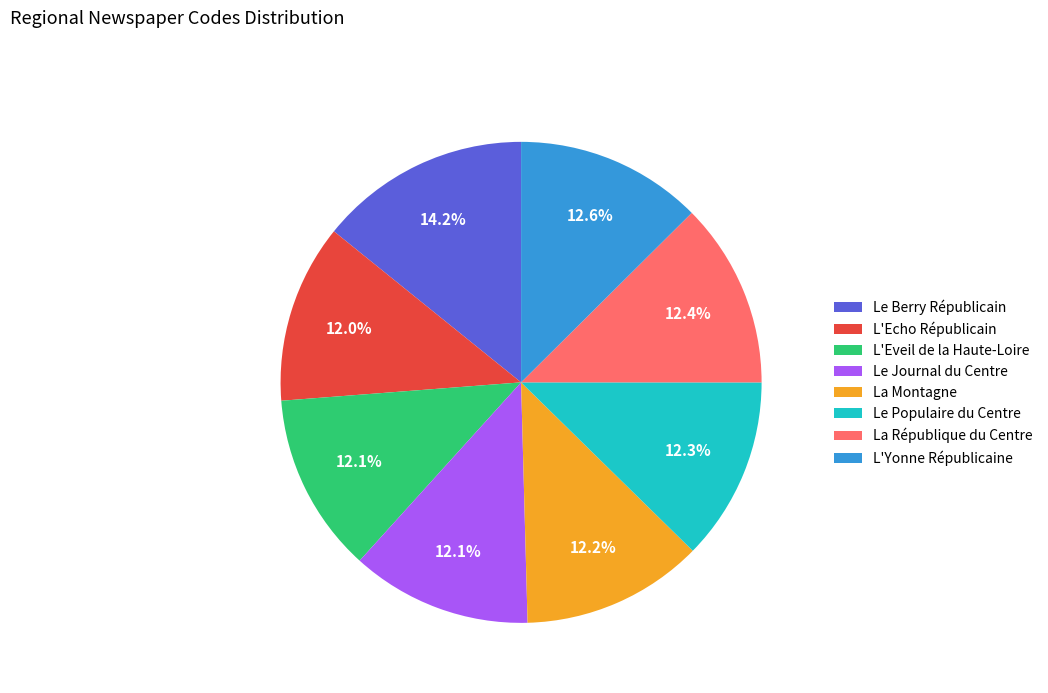

What percentage is the Le Journal du Centre slice, to the nearest percent?

12%